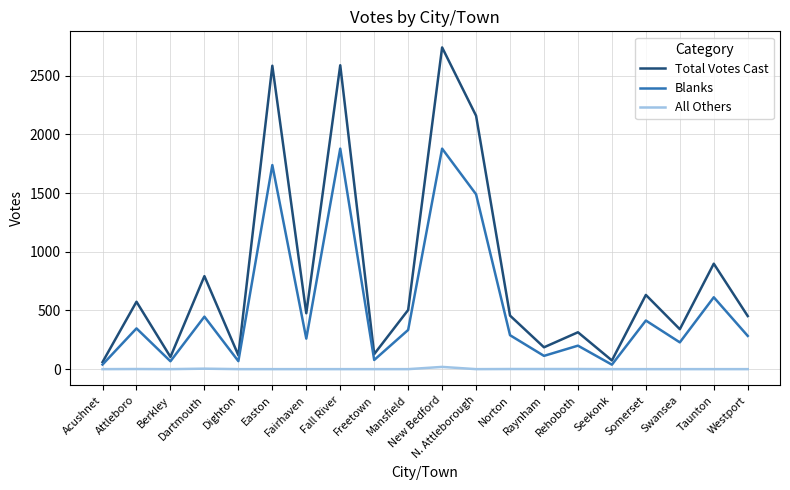

Which series changed the most between Attleboro and Dartmouth?

Total Votes Cast